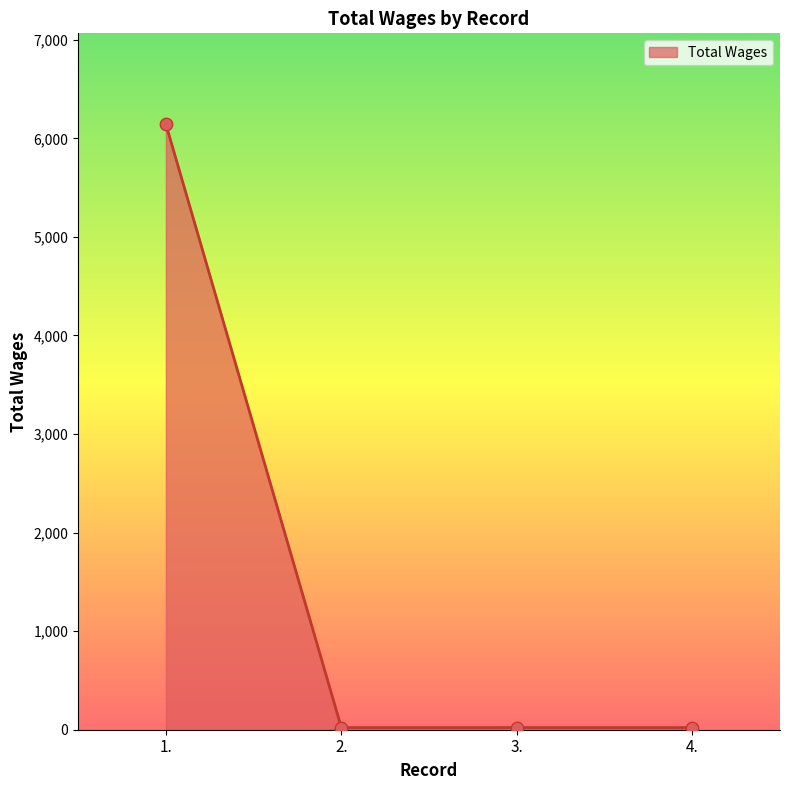

Which has a higher value, 2. or 1.?

1.